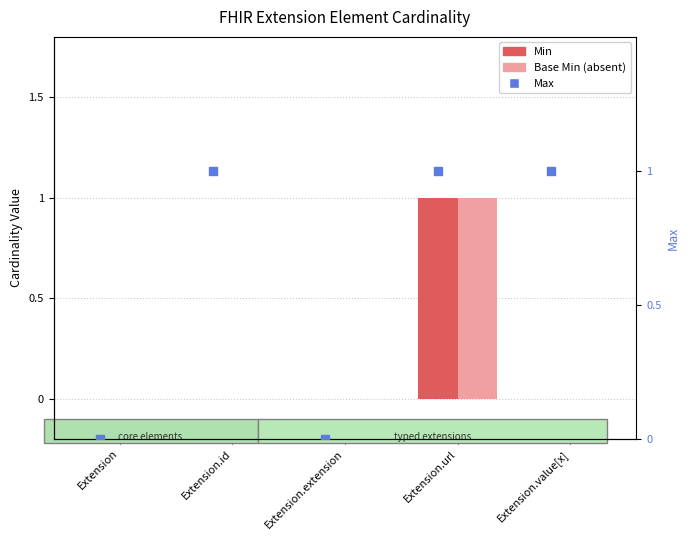

Which series has the widest spread of Y values?

Min